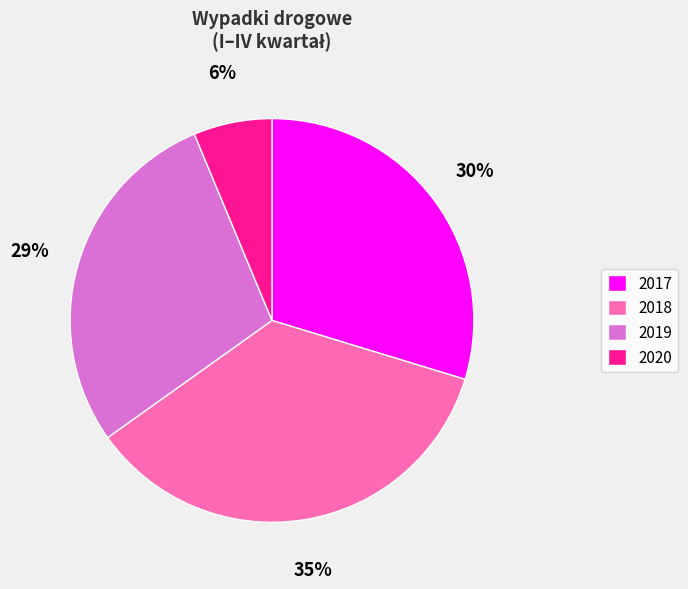

What is the largest slice in the pie chart?

2018